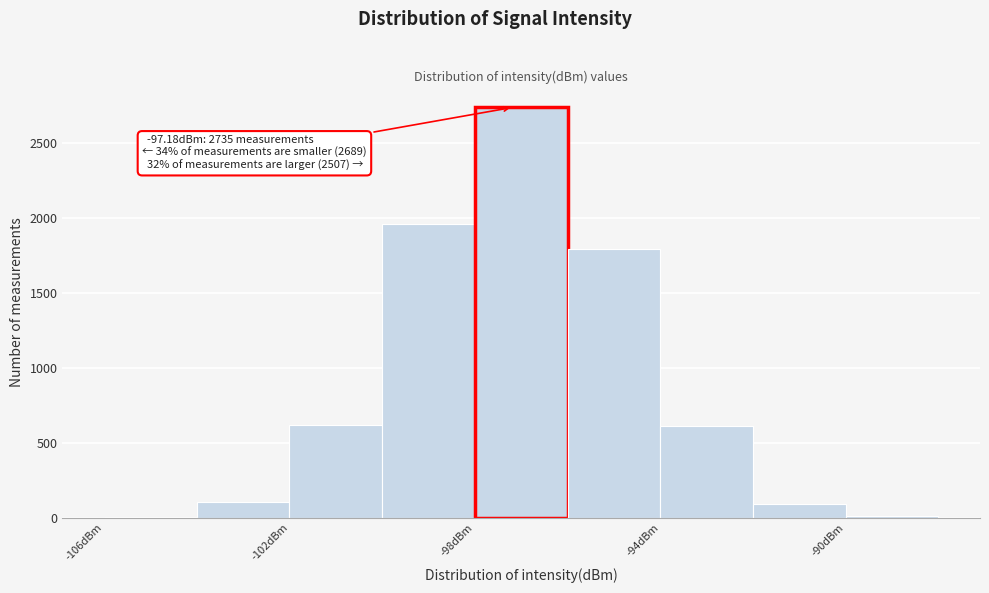

Which range on the x-axis has the tallest bar?

-98 to -96